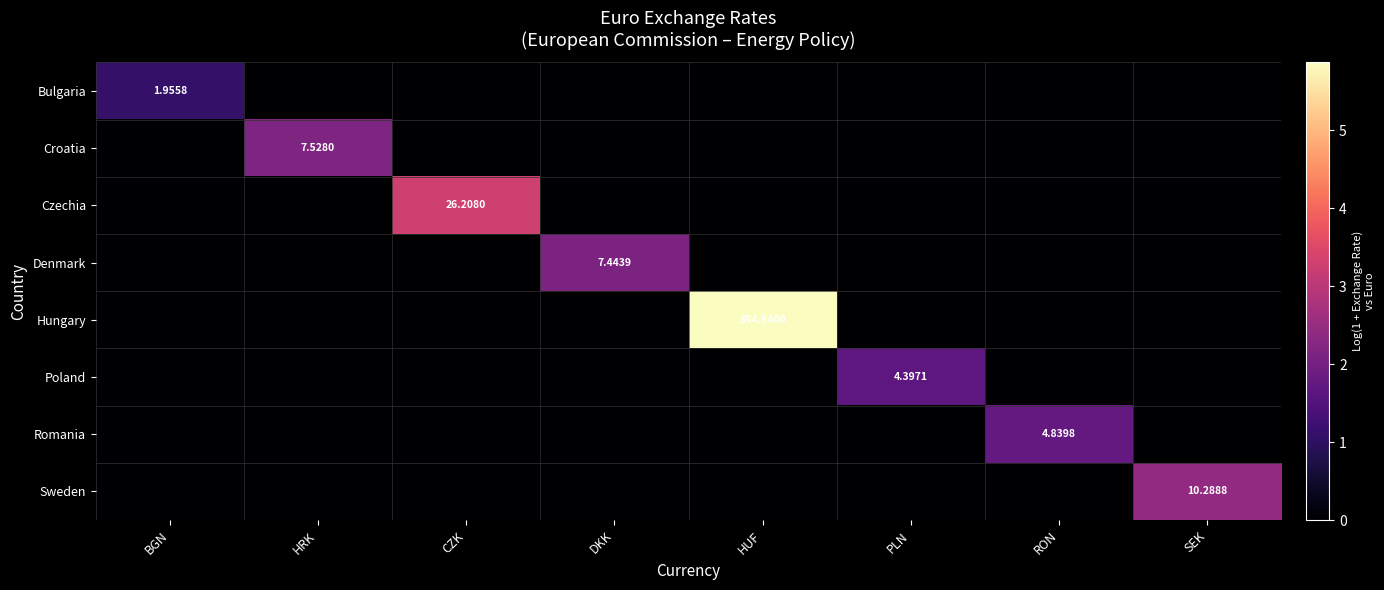

Is the value of Hungary at HUF greater than the value of Denmark at DKK?

Yes